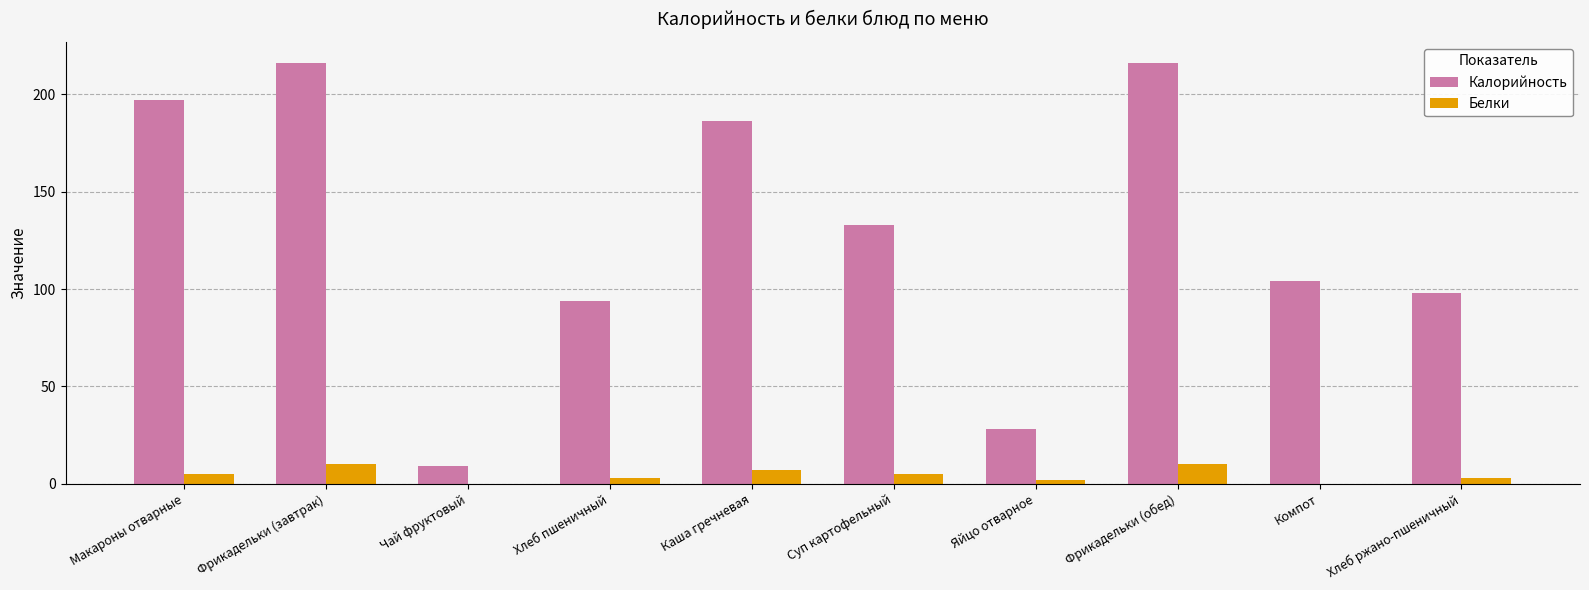

Which series has the largest range (max minus min)?

Калорийность